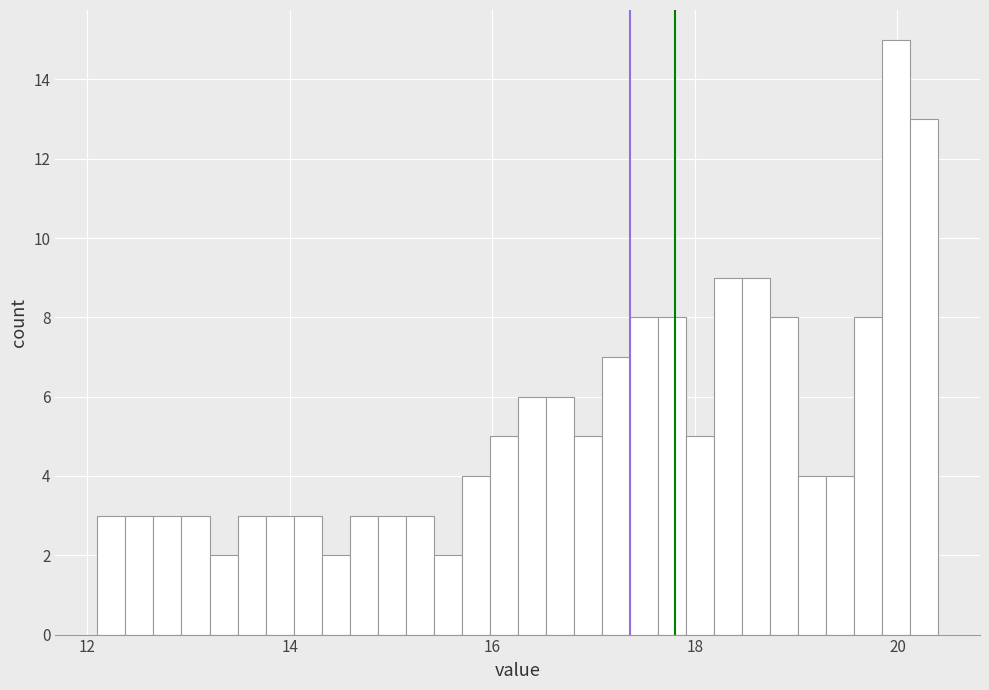

Read against the x-axis, roughly where is the centre of the tallest bar?

20.0